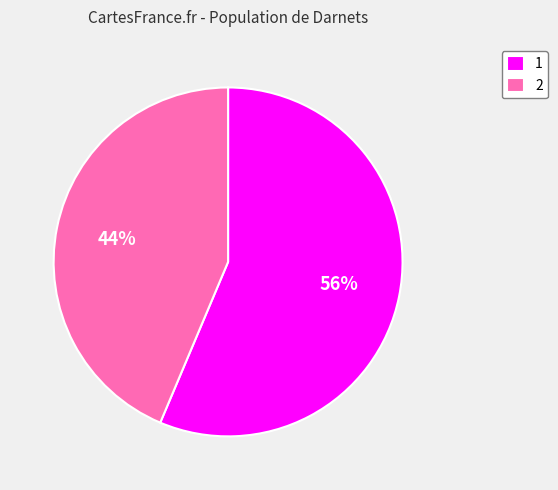

True or false: 2 accounts for 44% of the total.

True